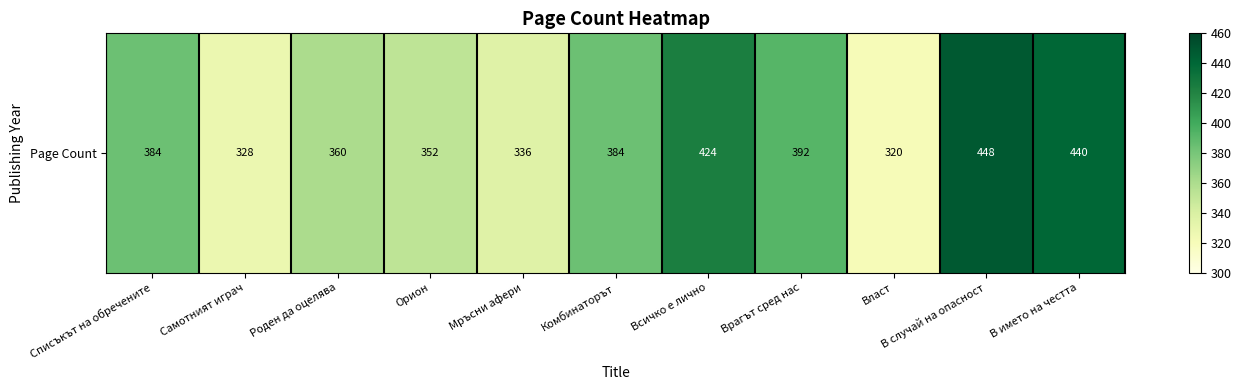

At which label is the value closest to 384?

Списъкът на обречените